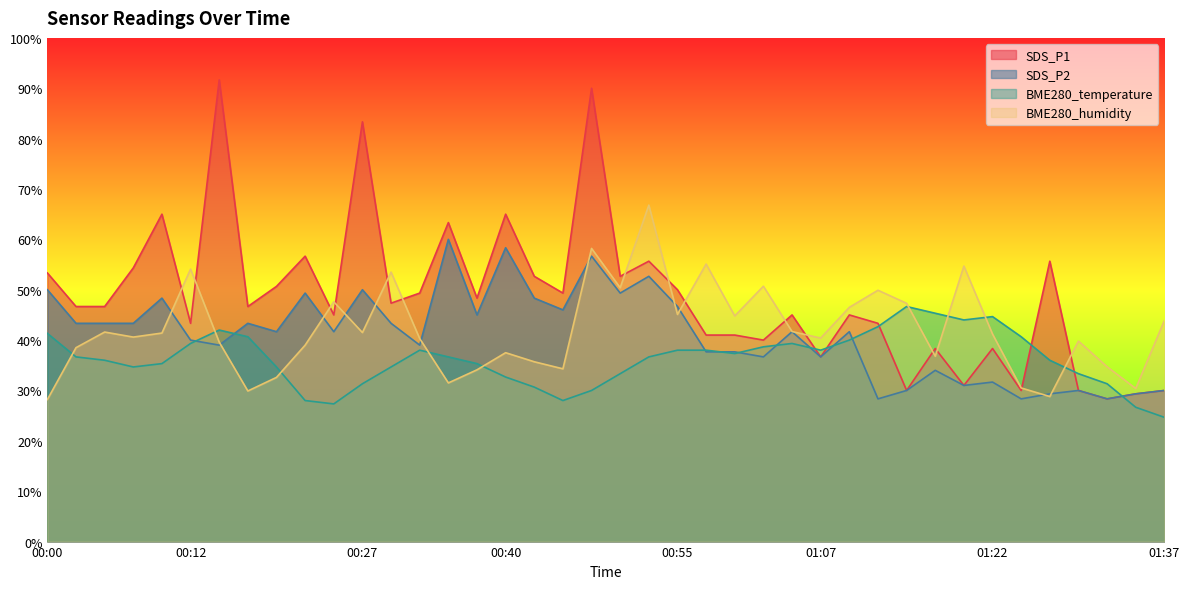

Which series has the widest spread of values?

SDS_P1